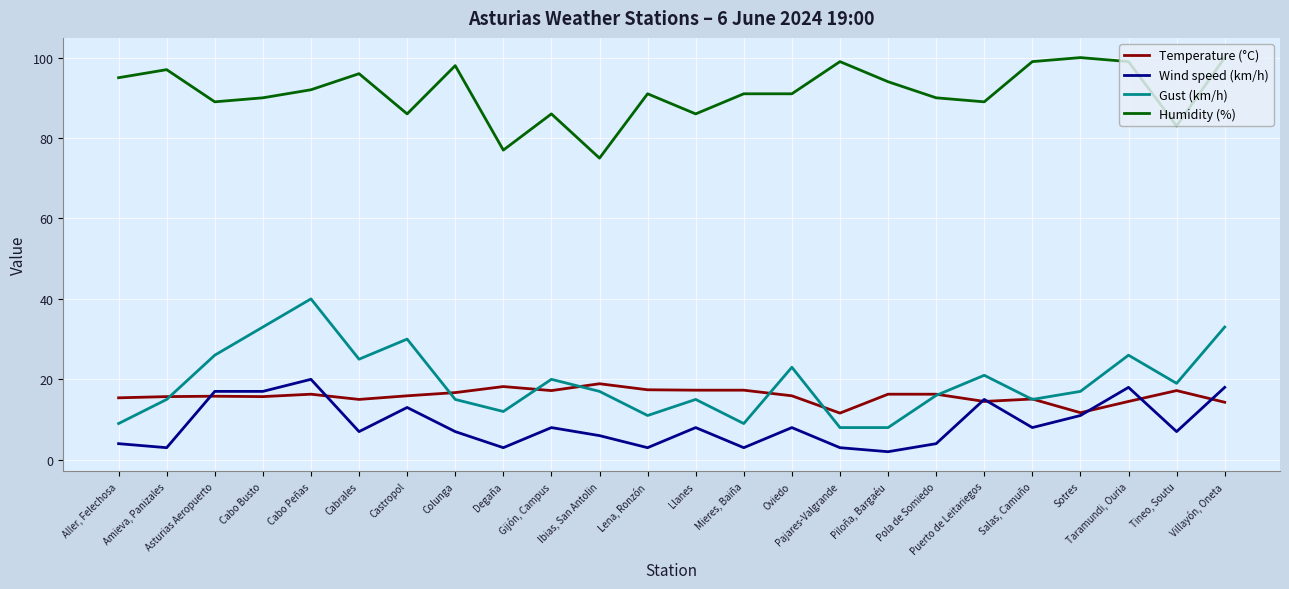

What is the maximum value for Temperature (°C)?

18.9